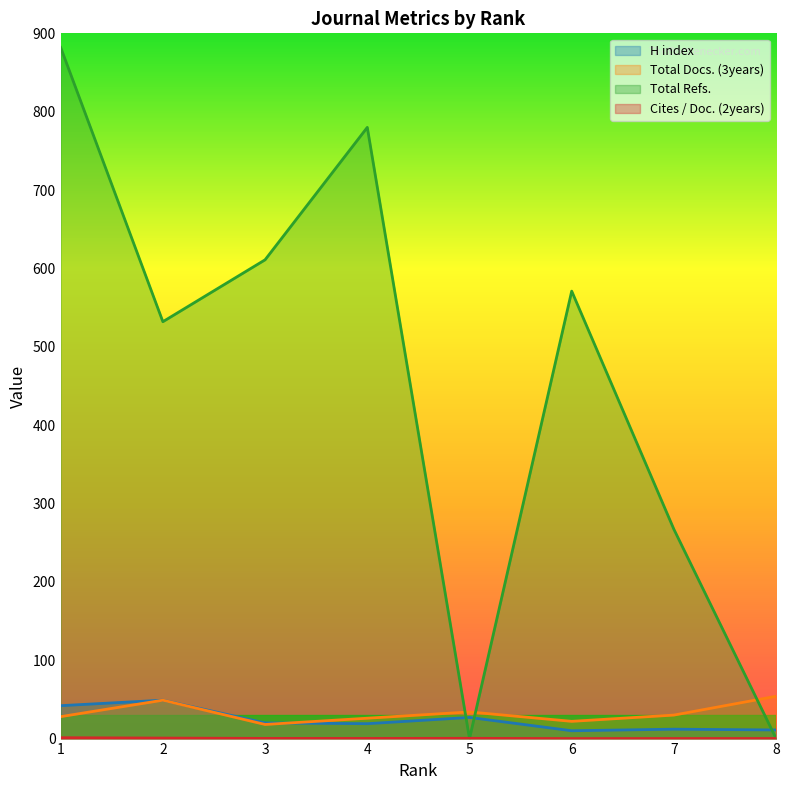

True or false: H index and Cites / Doc. (2years) intersect in this chart.

False